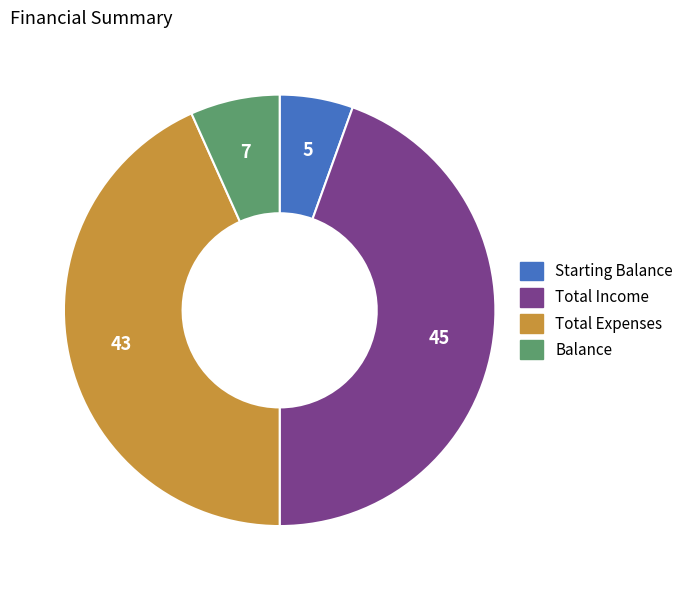

Rank the categories by value from lowest to highest.

Starting Balance, Balance, Total Expenses, Total Income